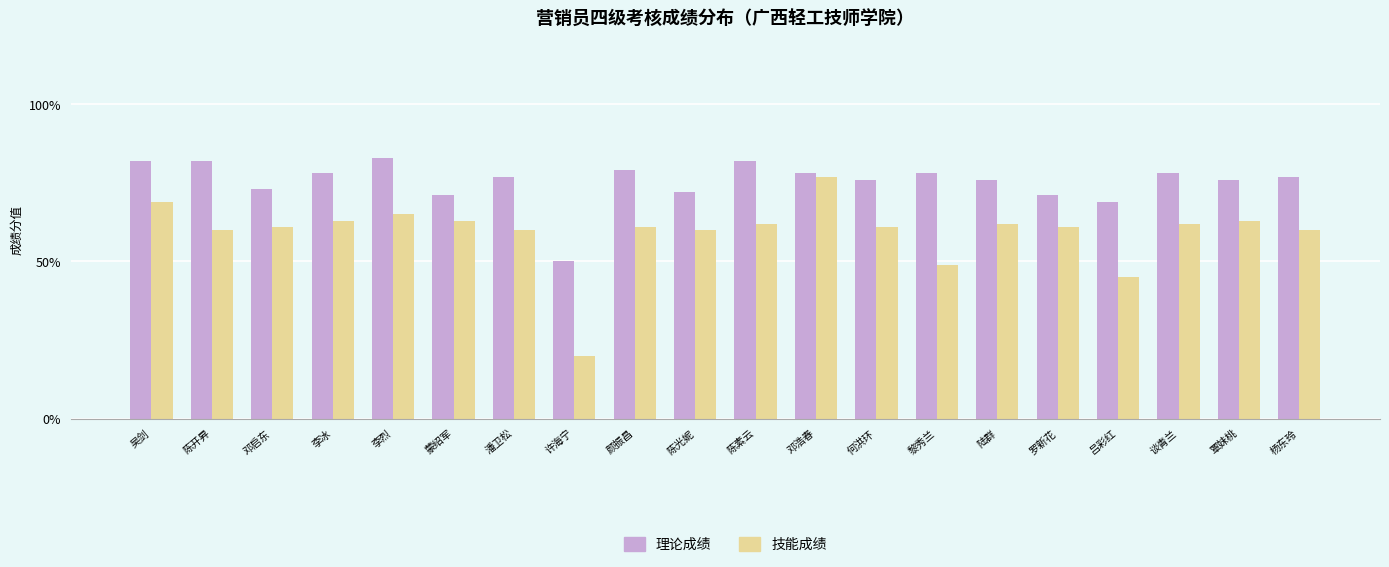

True or false: 技能成绩 has a value of 20 at 许海宁.

True